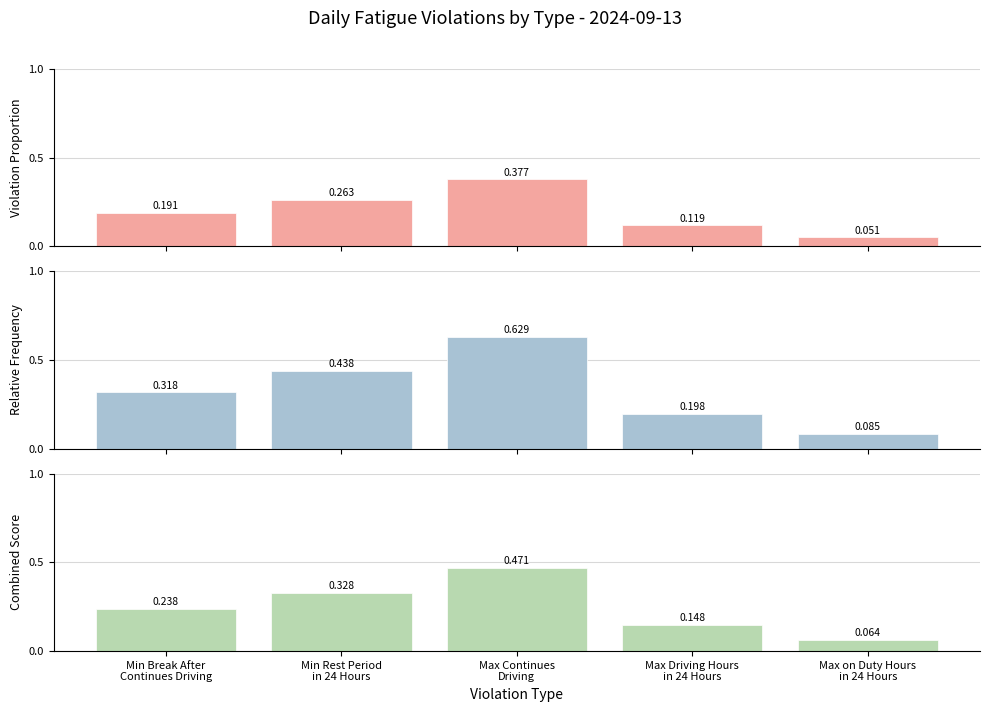

The value at Max Continues
Driving is 0.8. True or false?

False